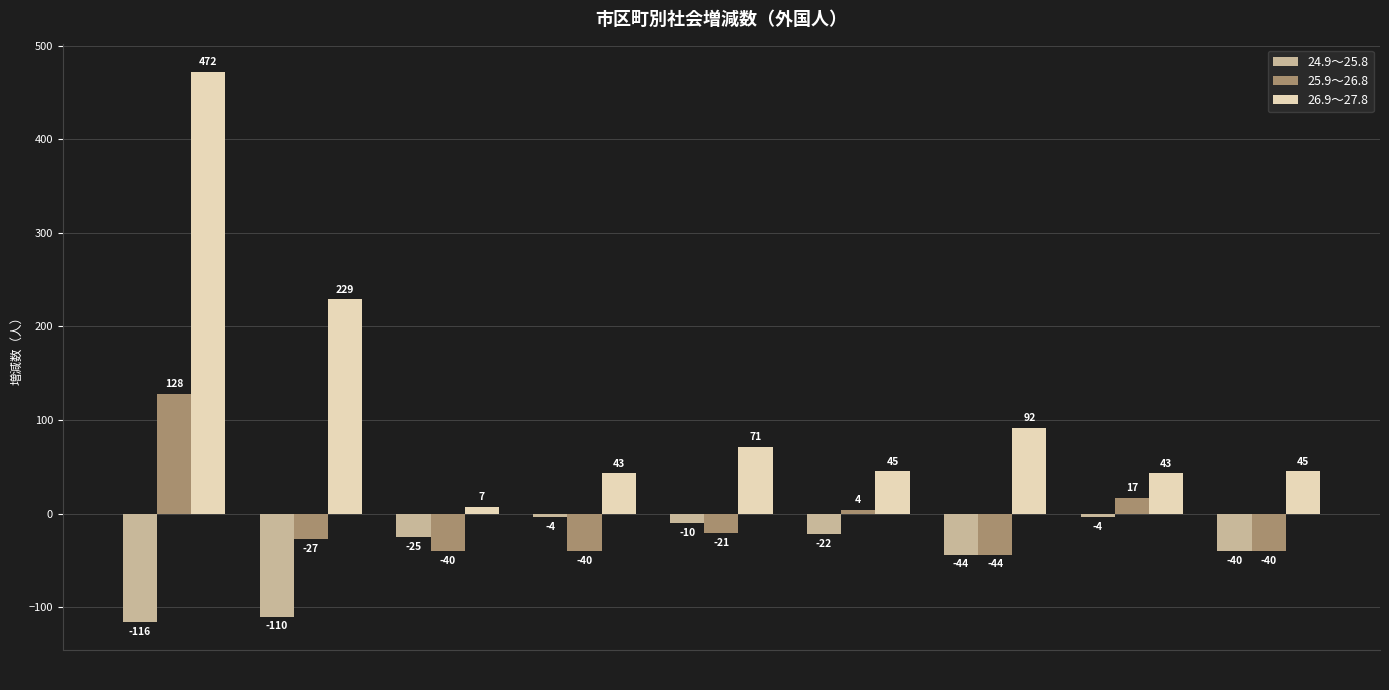

Is the value of 26.9～27.8 at 三次市 greater than the value of 25.9～26.8 at 安佐南区?

Yes